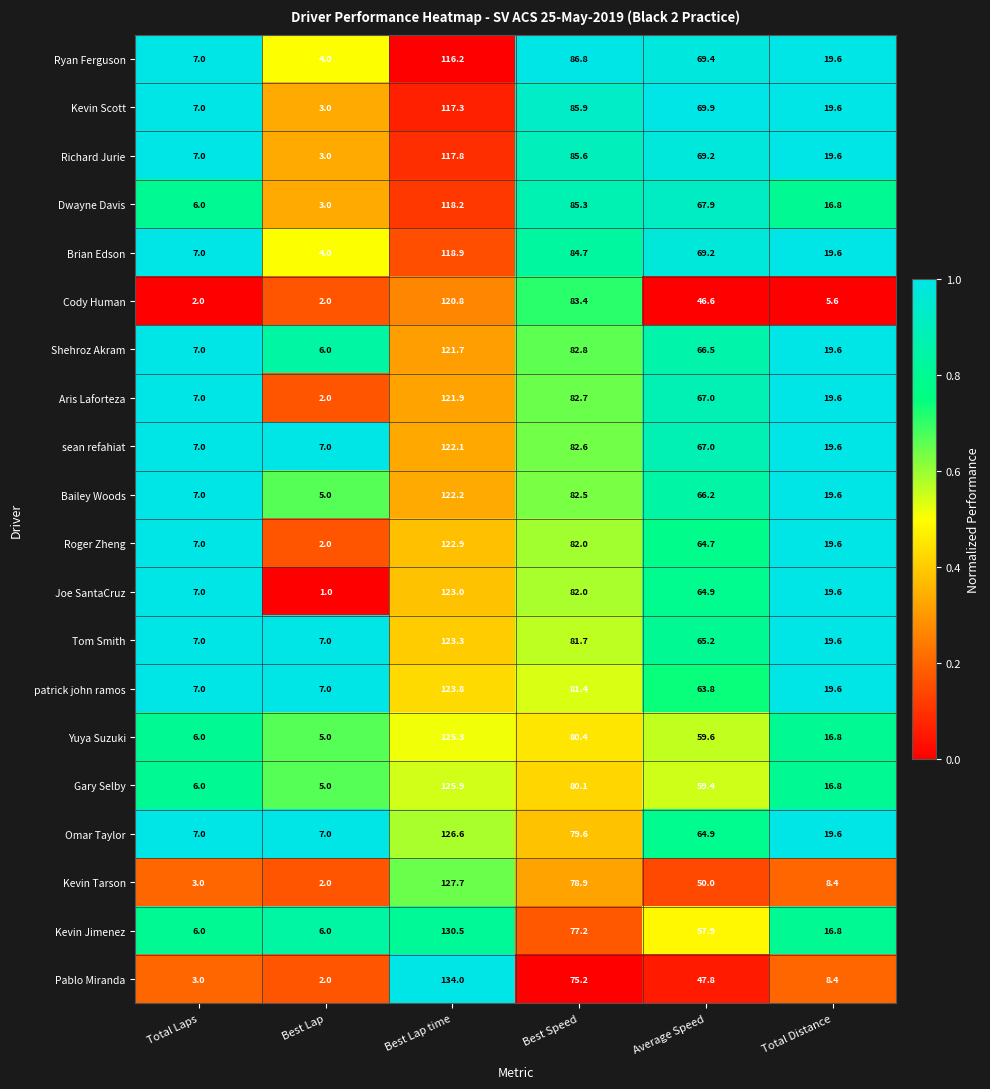

At which category is the sum across all series the highest?

Best Lap time